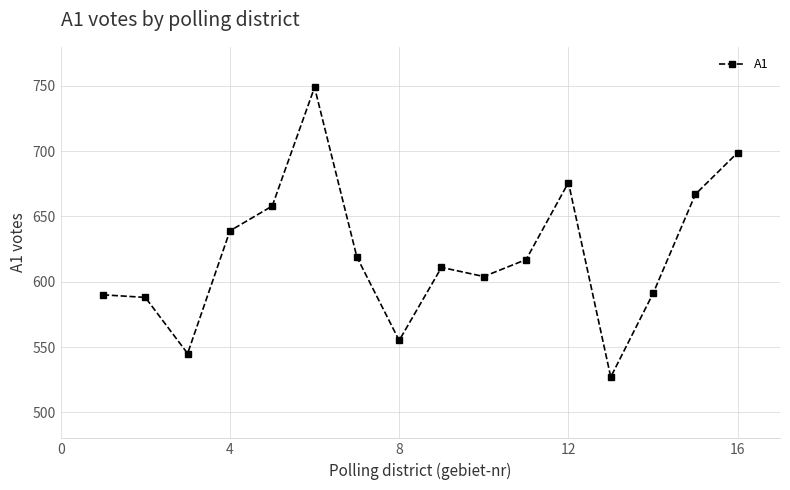

What is the difference between the maximum and second lowest values?

204